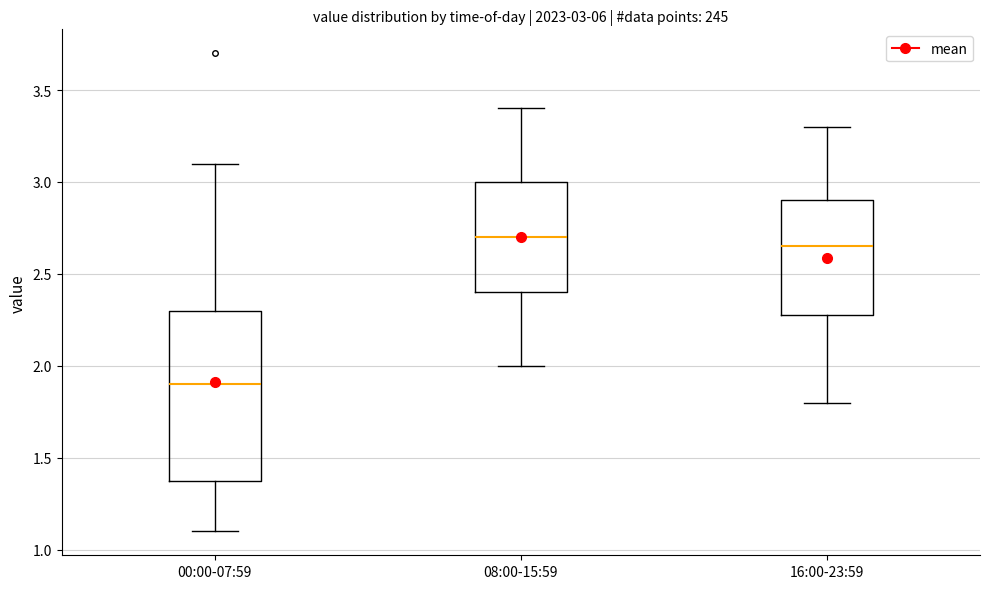

Comparing the boxes themselves (not the whiskers), which one is the tallest?

00:00-07:59